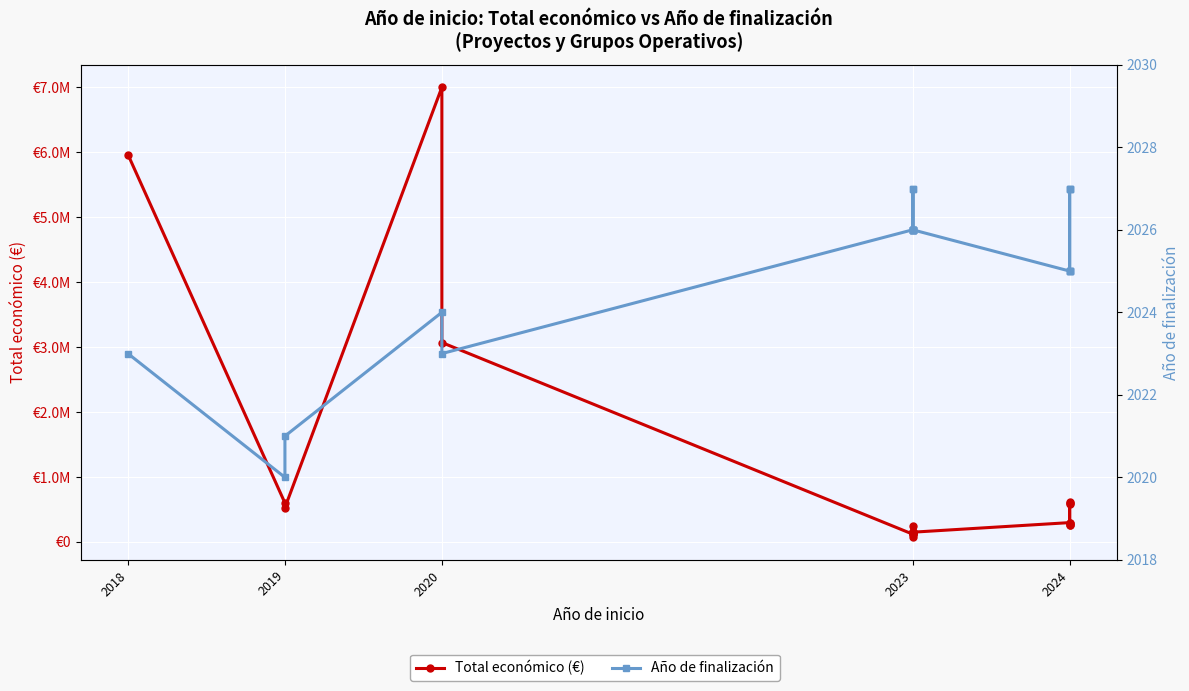

Where is Año de finalización nearest to the value 2023?

2018